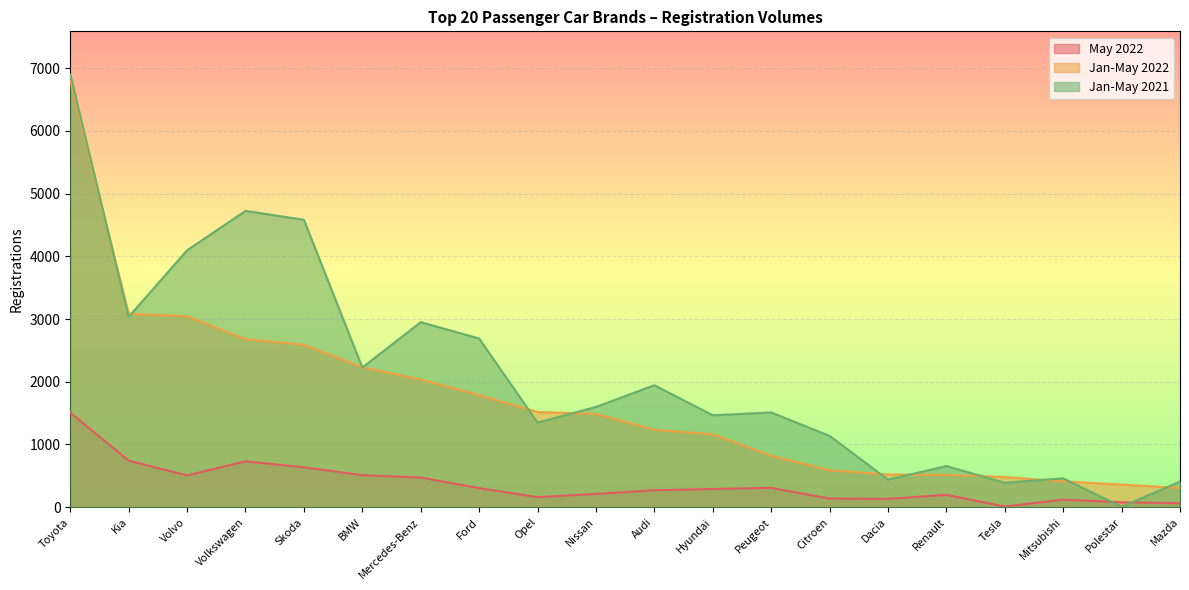

Between Skoda and Polestar, which is larger?

Skoda